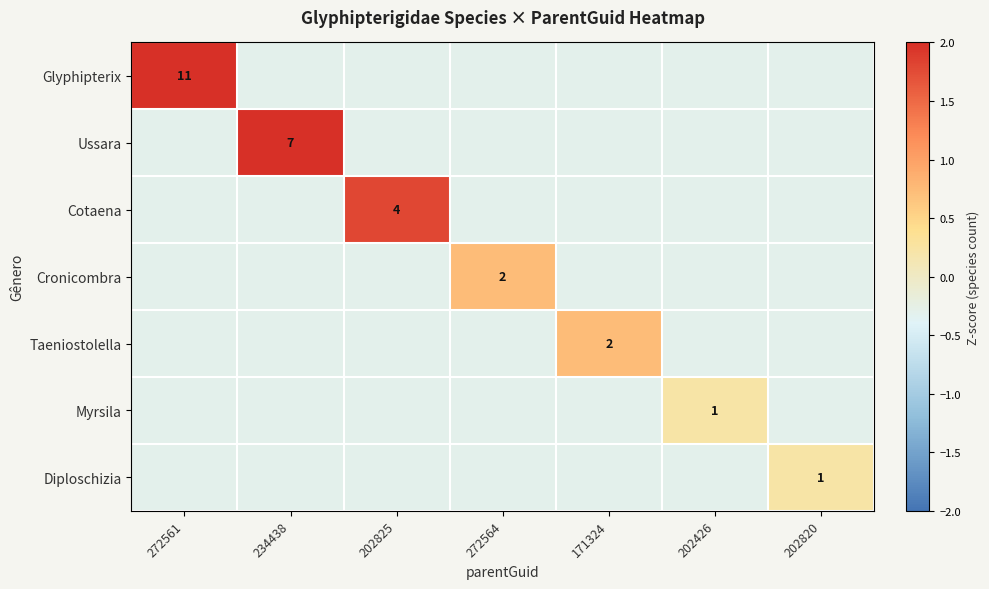

Is the value of Diploschizia at 202426 greater than the value of Glyphipterix at 202426?

No